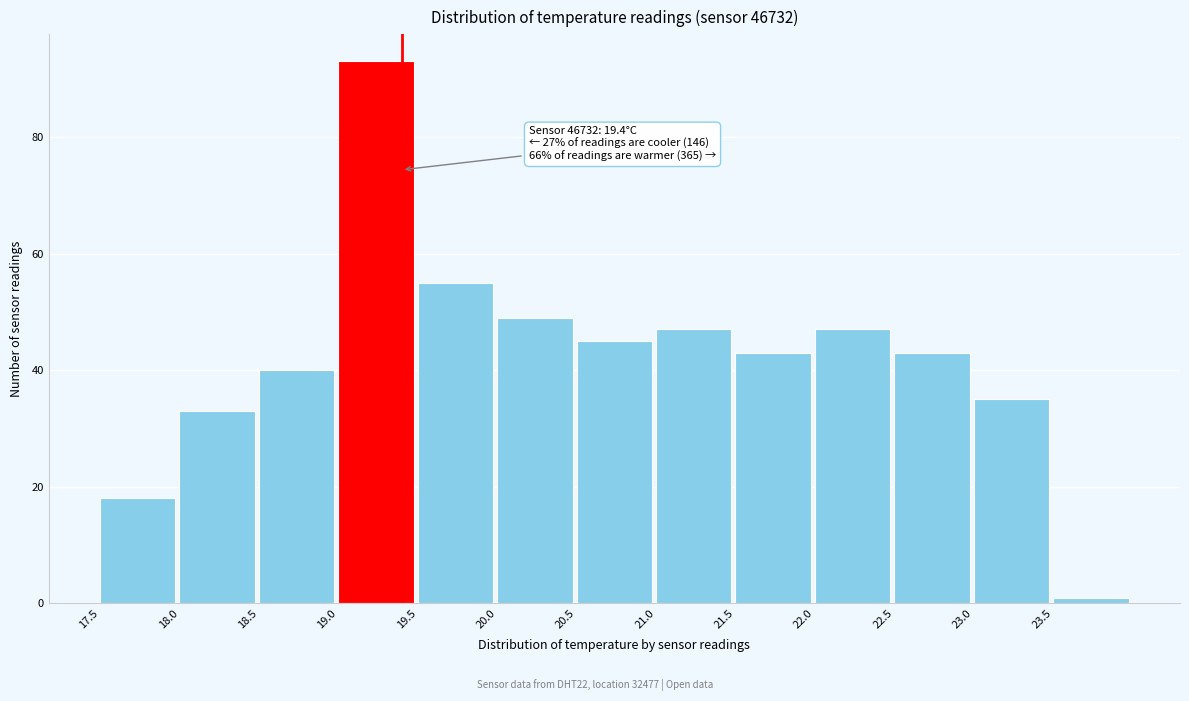

Which range on the x-axis has the tallest bar?

19.0 to 19.5